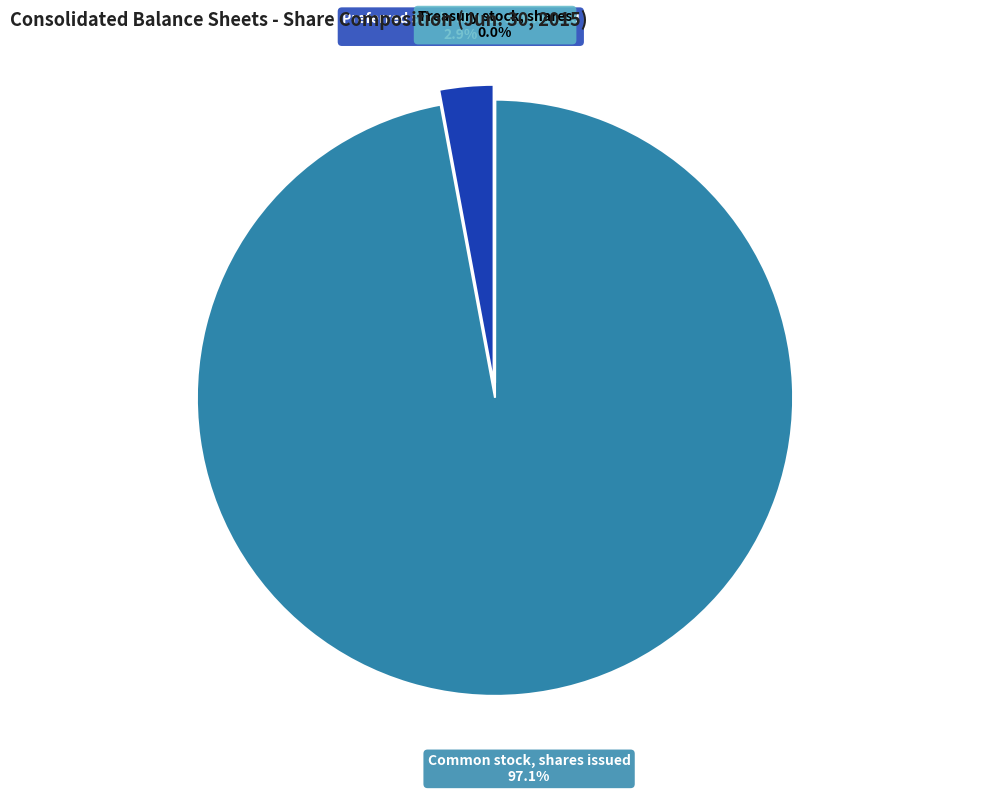

Which category has the biggest portion of the pie?

Common stock, shares issued